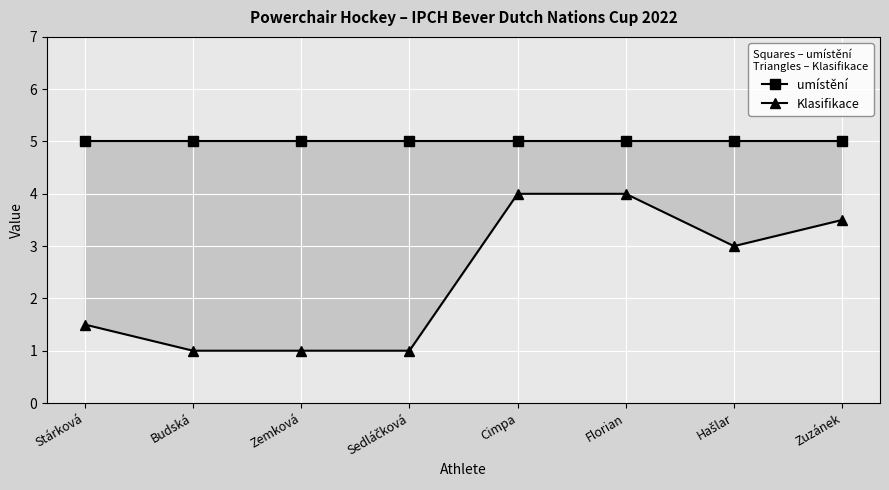

Rank the series by their average value, from highest to lowest.

umístění, Klasifikace